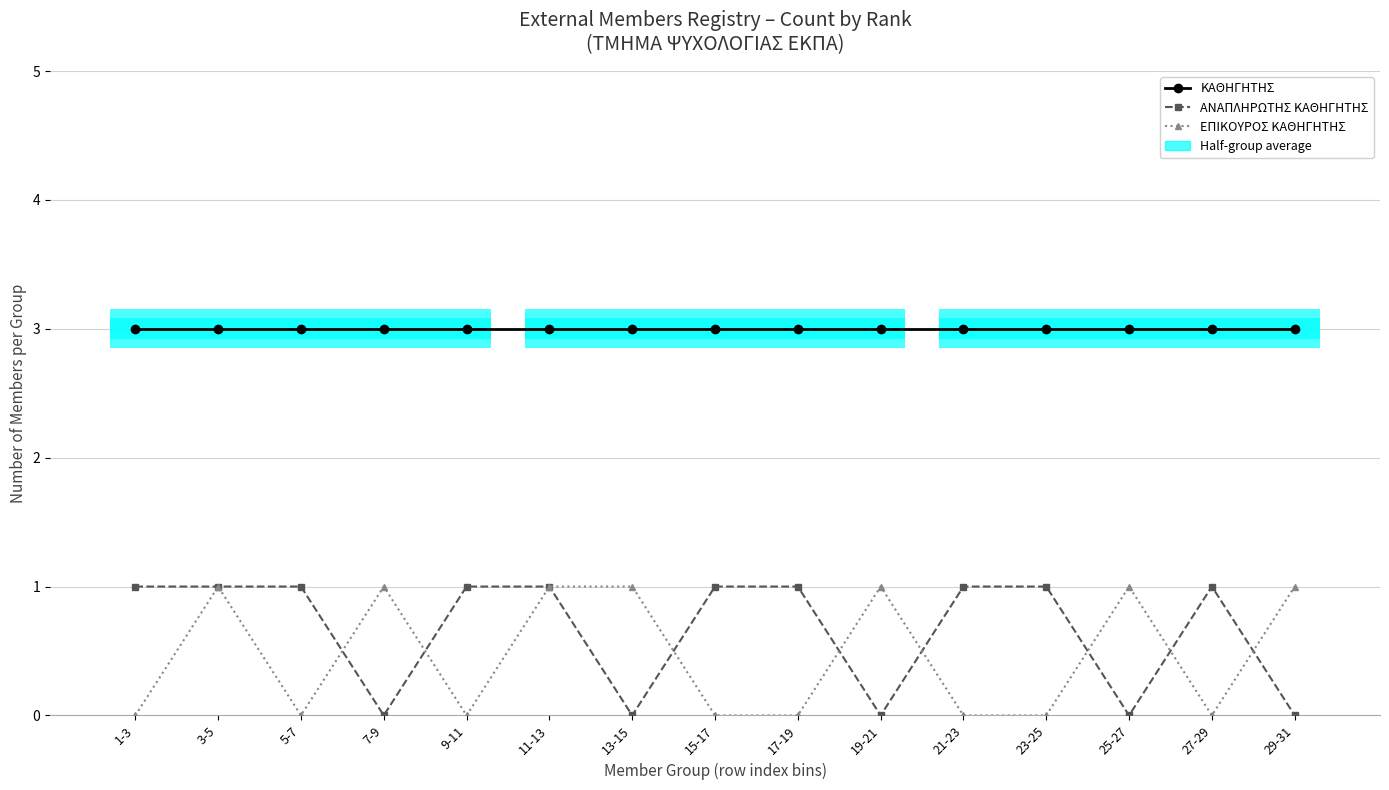

List the labels in order of ΕΠΙΚΟΥΡΟΣ ΚΑΘΗΓΗΤΗΣ value, largest first.

3-5, 7-9, 11-13, 13-15, 19-21, 25-27, 29-31, 1-3, 5-7, 9-11, 15-17, 17-19, 21-23, 23-25, 27-29